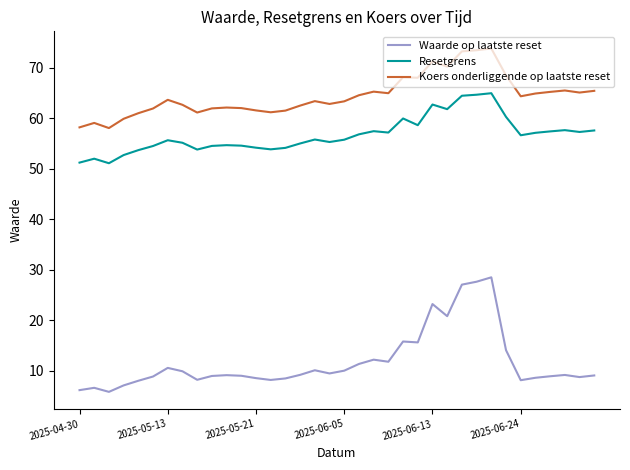

What is the difference between the maximum and minimum values in the Waarde op laatste reset series?

22.7